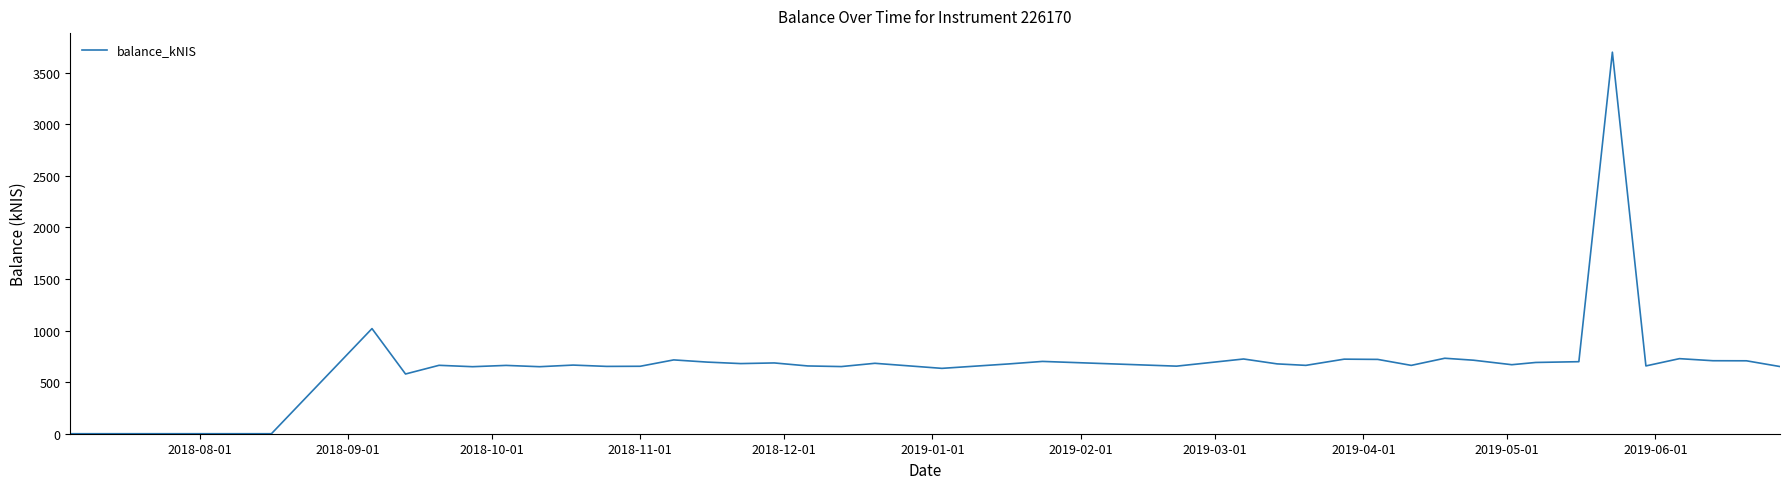

What is the greatest value displayed?

3696.9